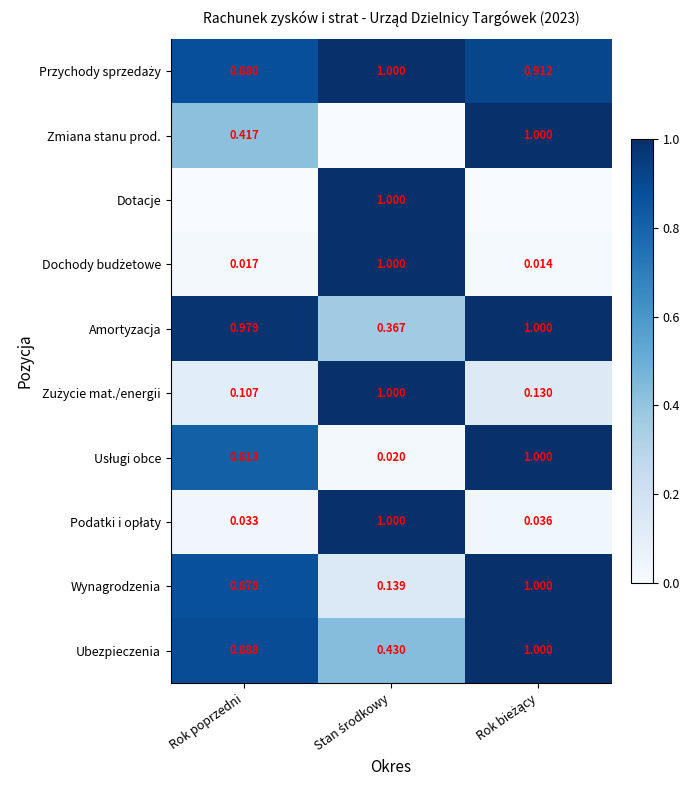

Which category has the lowest value in the Wynagrodzenia series?

Stan środkowy